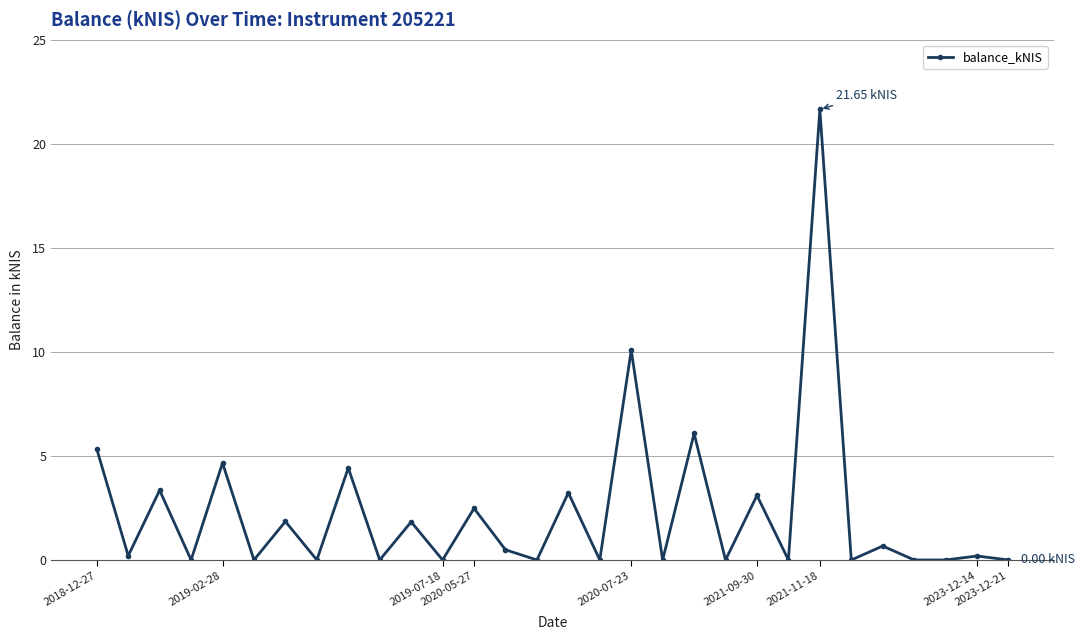

True or false: the data has more than 2 interior local peaks.

True